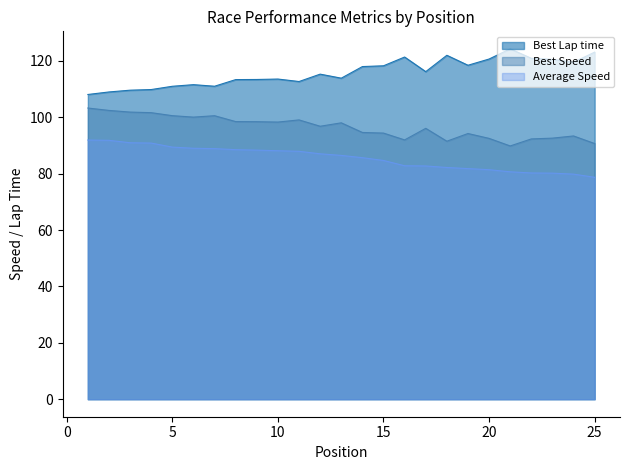

Where is Best Speed nearest to the value 96?

17